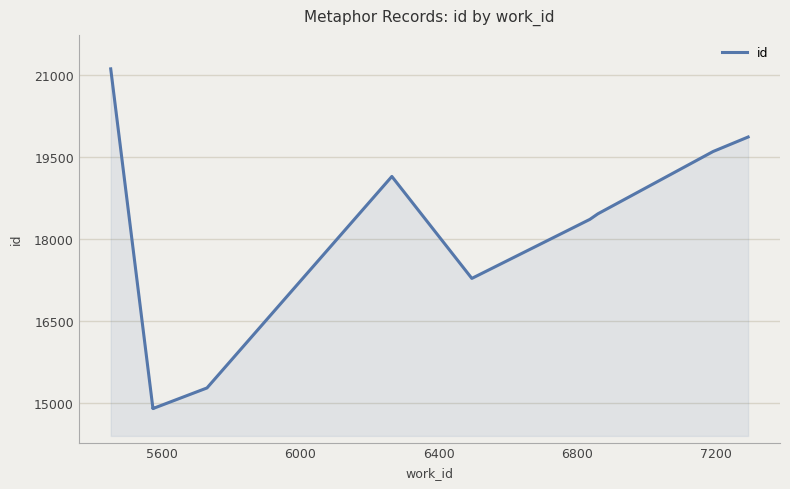

How many interior local valleys (lower than both neighbors) does the data have?

2